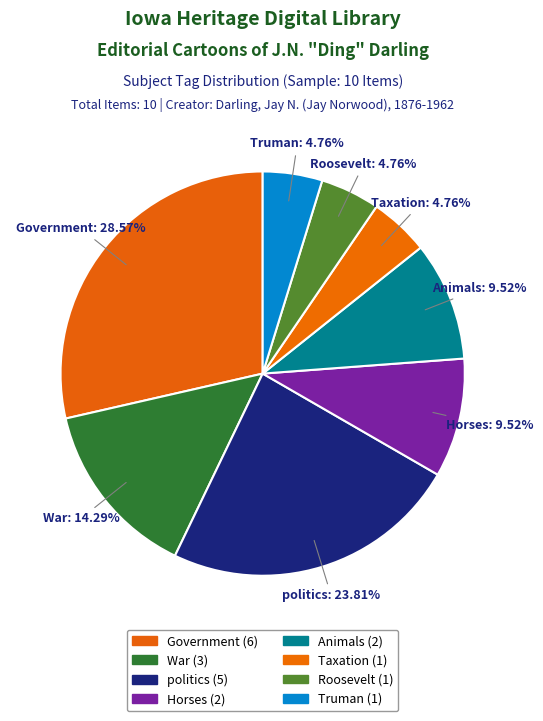

Is there any slice that represents more than half of the pie?

No